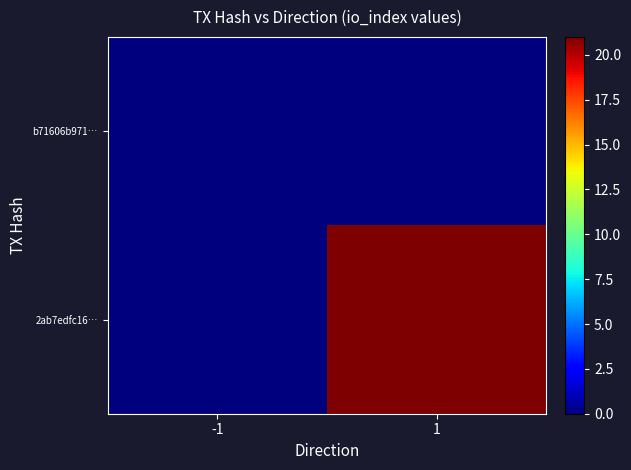

Which category has the highest value across all series?

1